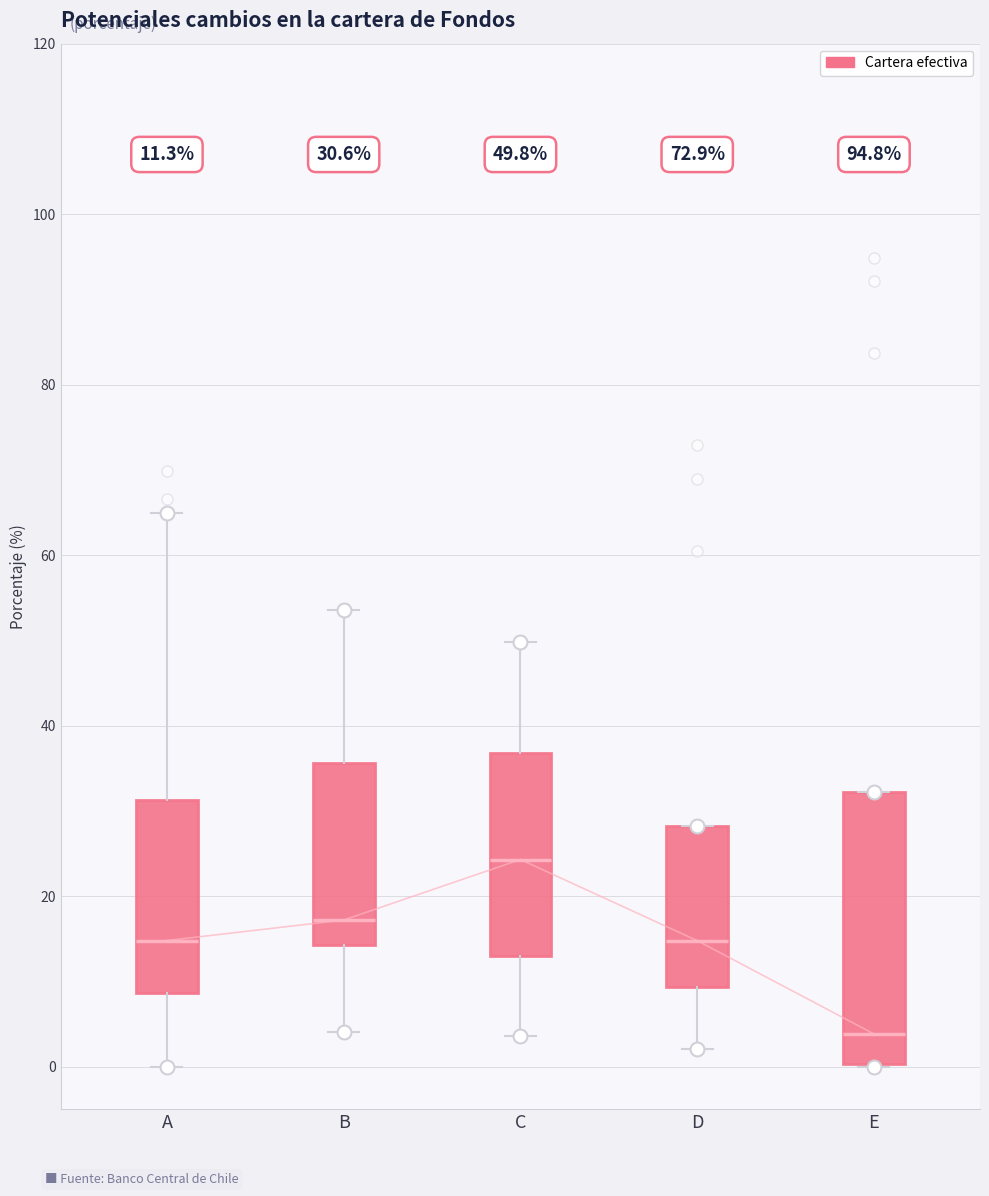

Which box's median line is the lowest?

E